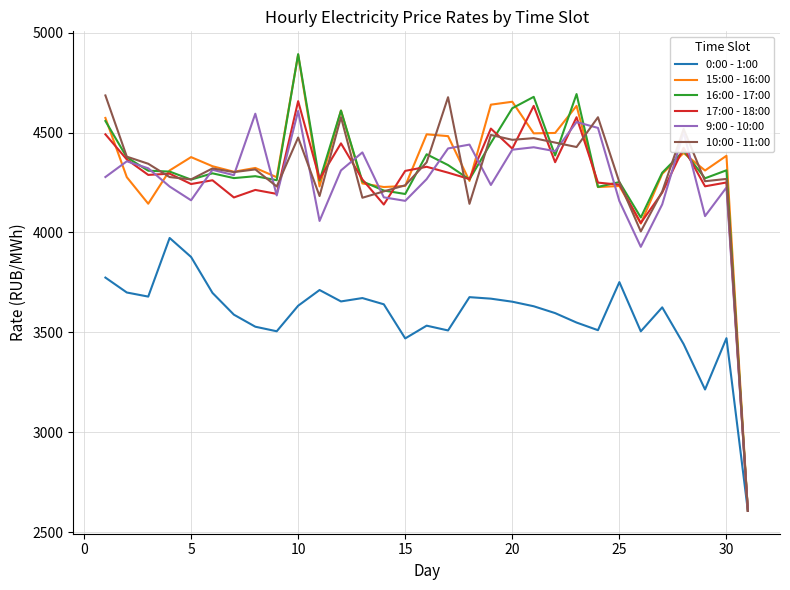

How many values in the 16:00 - 17:00 series exceed 4299?

16